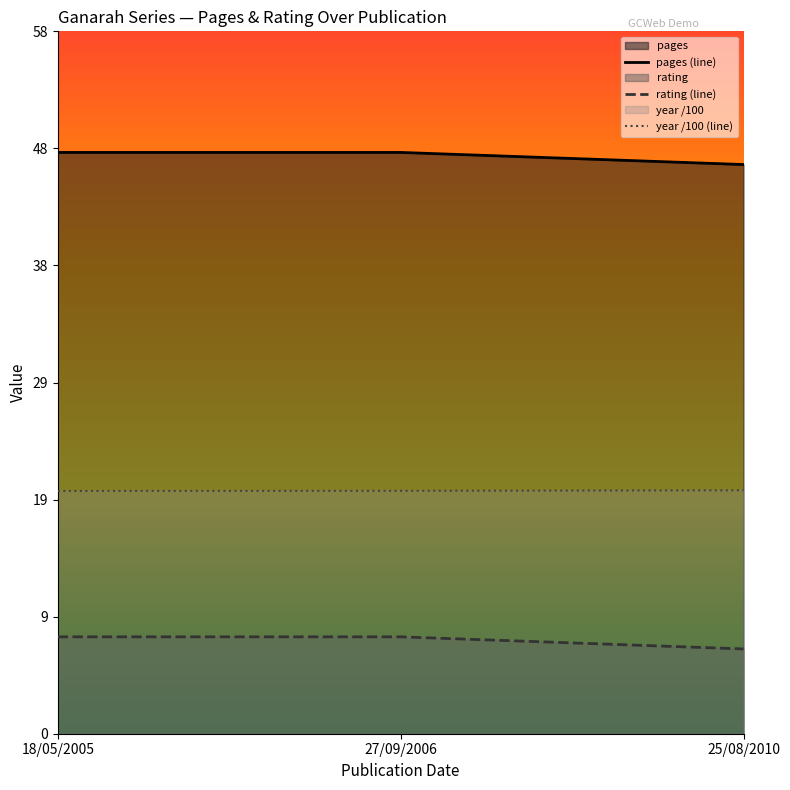

What is the average value of the year /100 (line) series?

20.1